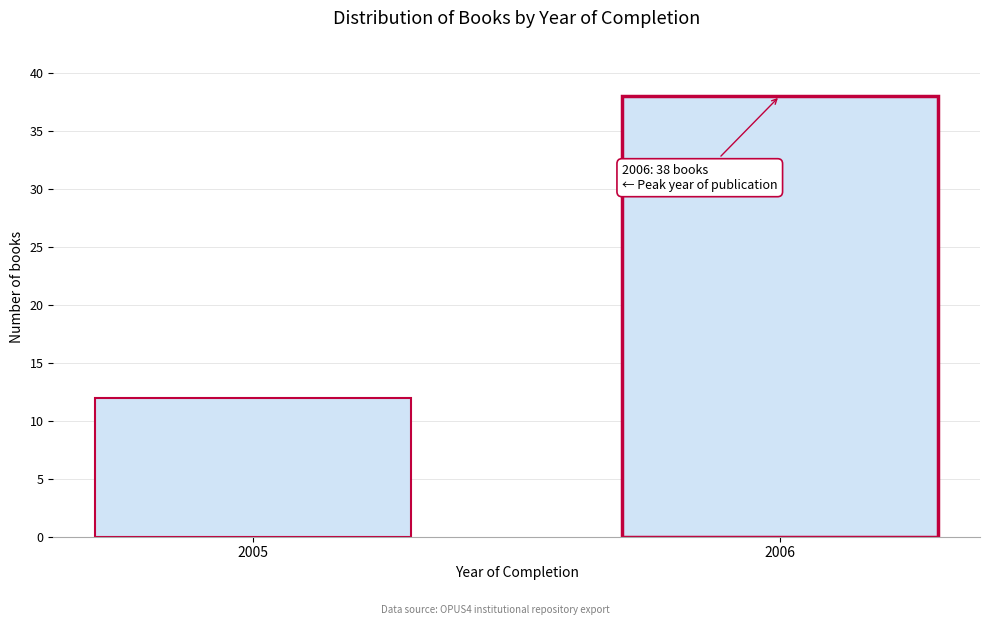

Reading left to right, transcribe all the data shown in this chart.

12	38